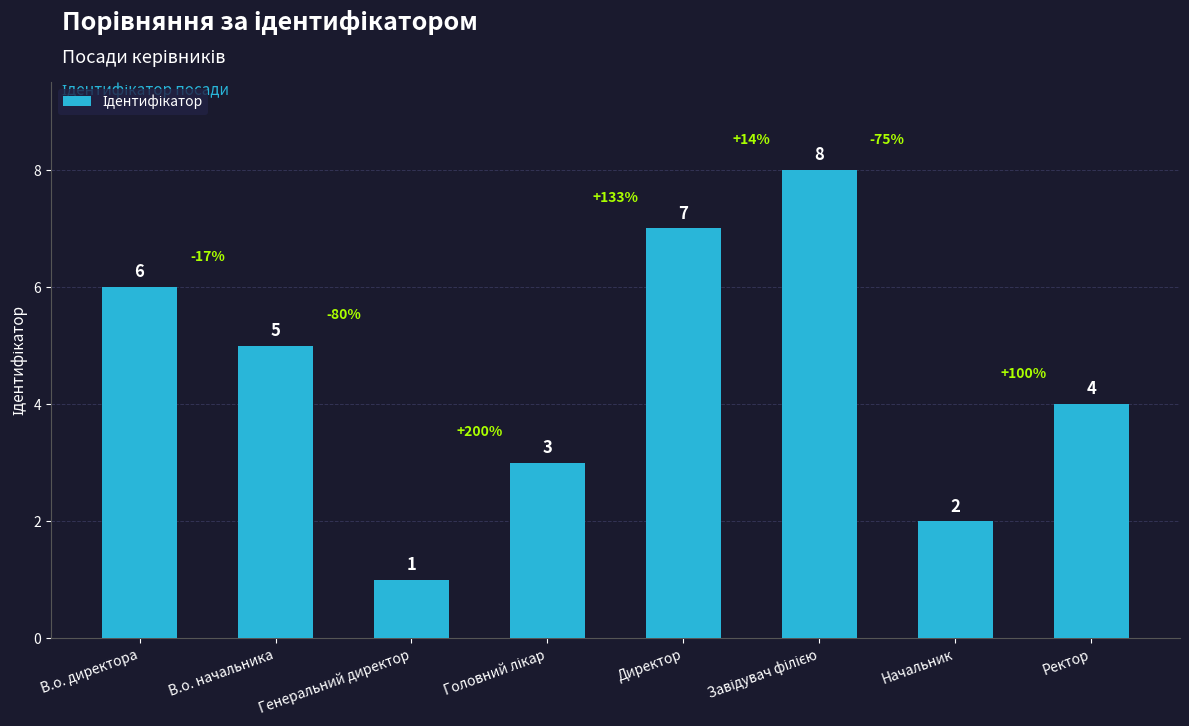

Which label corresponds to the smallest value in the chart?

Генеральний директор